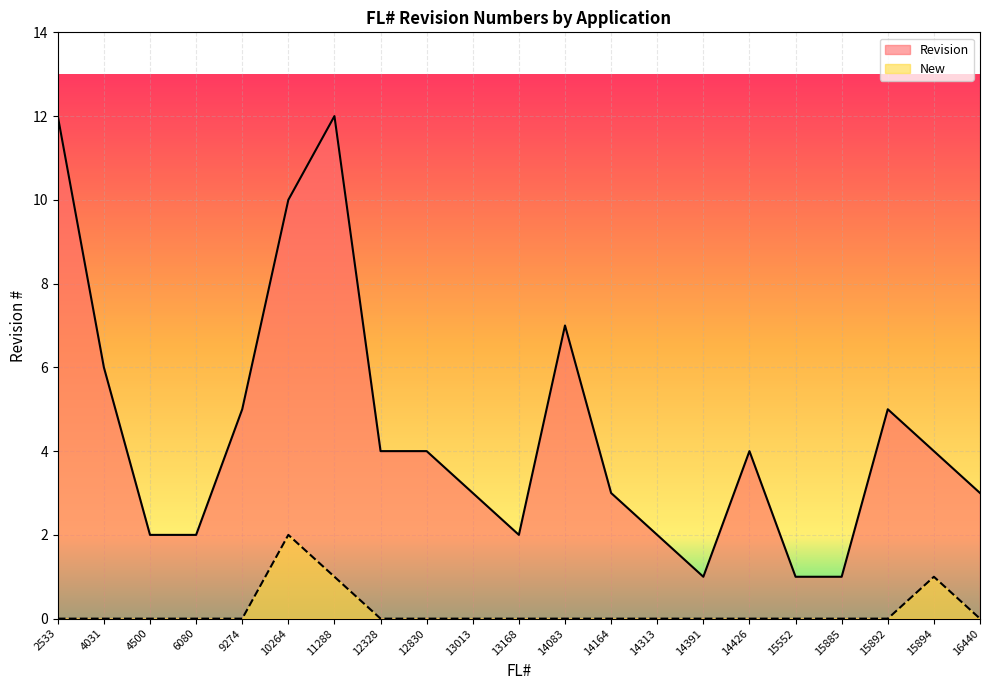

Which series changed the most between 6080 and 15892?

Revision